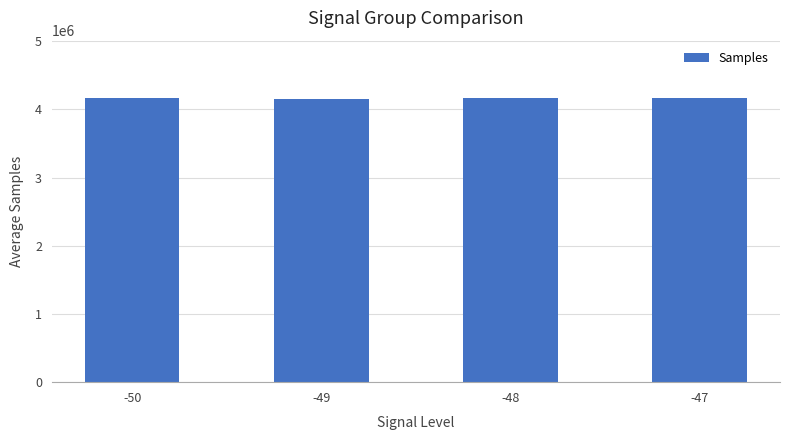

The chart shows a value of 7310833.9 at -48. True or false?

False